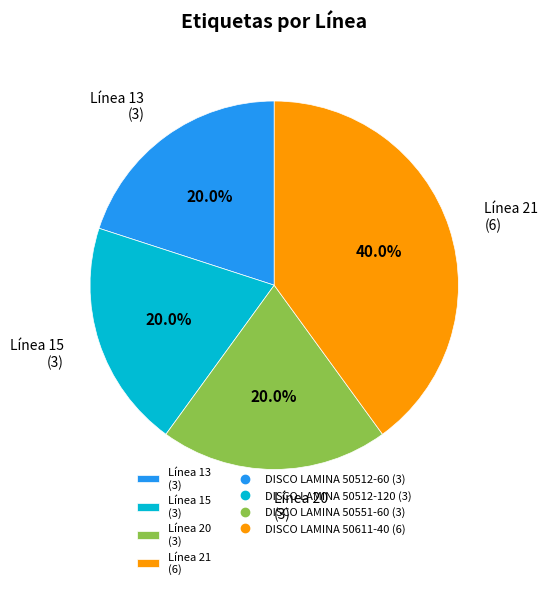

How many slices are in this pie chart?

4